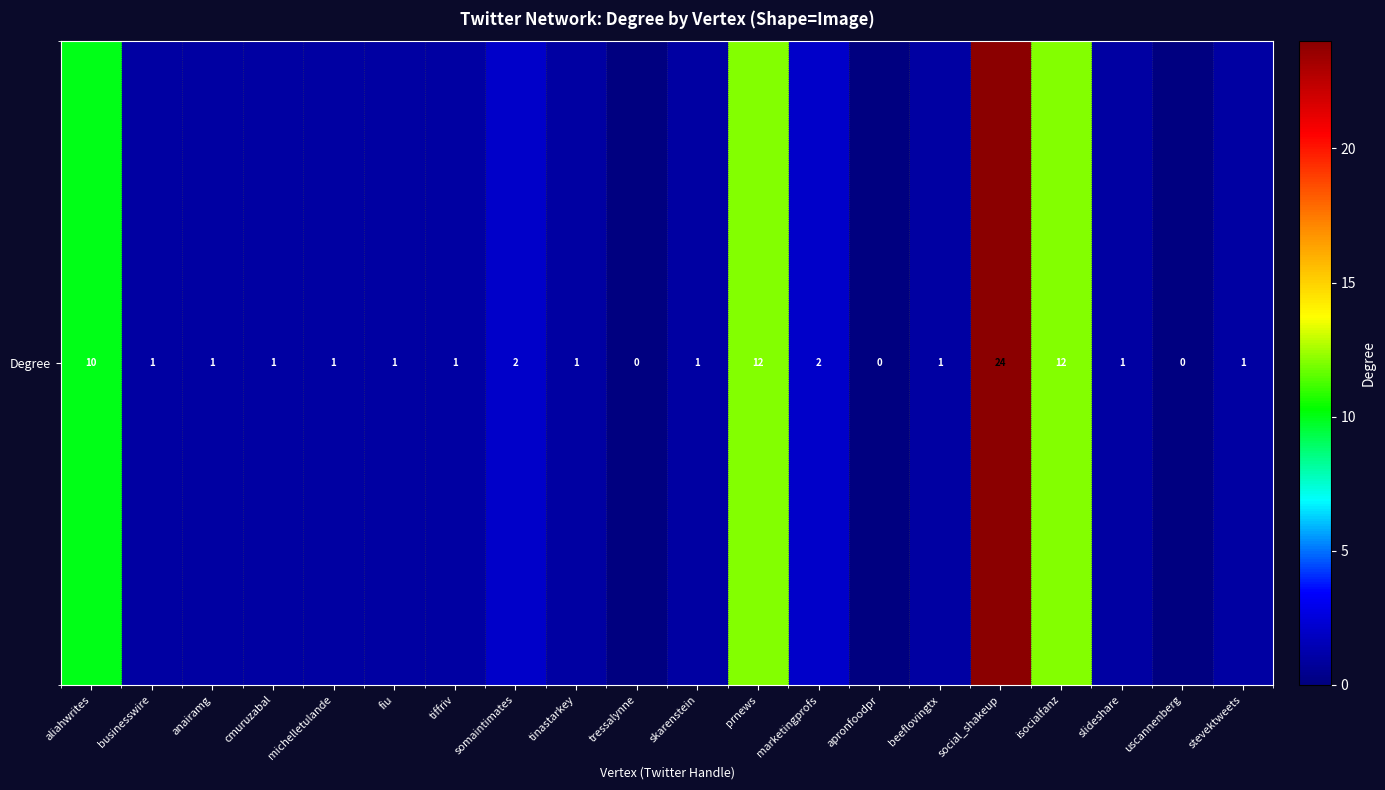

List the labels in order of value, largest first.

social_shakeup, prnews, isocialfanz, aliahwrites, somaintimates, marketingprofs, businesswire, anairamg, cmuruzabal, michelletulande, fiu, tiffriv, tinastarkey, skarenstein, beeflovingtx, slideshare, stevektweets, tressalynne, apronfoodpr, uscannenberg